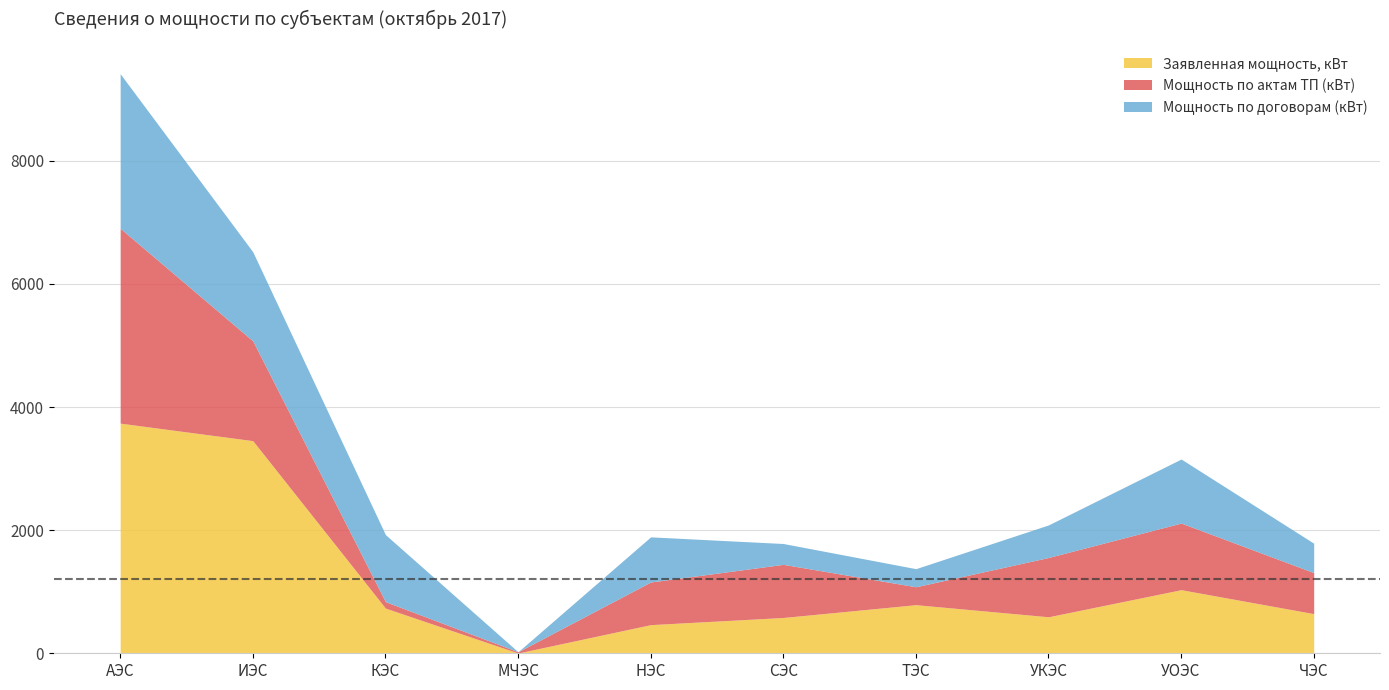

Reading left to right, extract all data points from this chart.

Заявленная мощность, кВт: 3738.3	3454.0	734.0	4.5	465.3	581.5	789.4	593.0	1033.0	644.3
Мощность по актам ТП (кВт): 3165.3	1621.0	105.0	20.0	692.6	863.0	291.0	963.0	1082.4	666.0
Мощность по договорам (кВт): 2511.1	1447.0	1089.0	0.0	733.1	338.6	294.0	529.0	1040.0	477.8